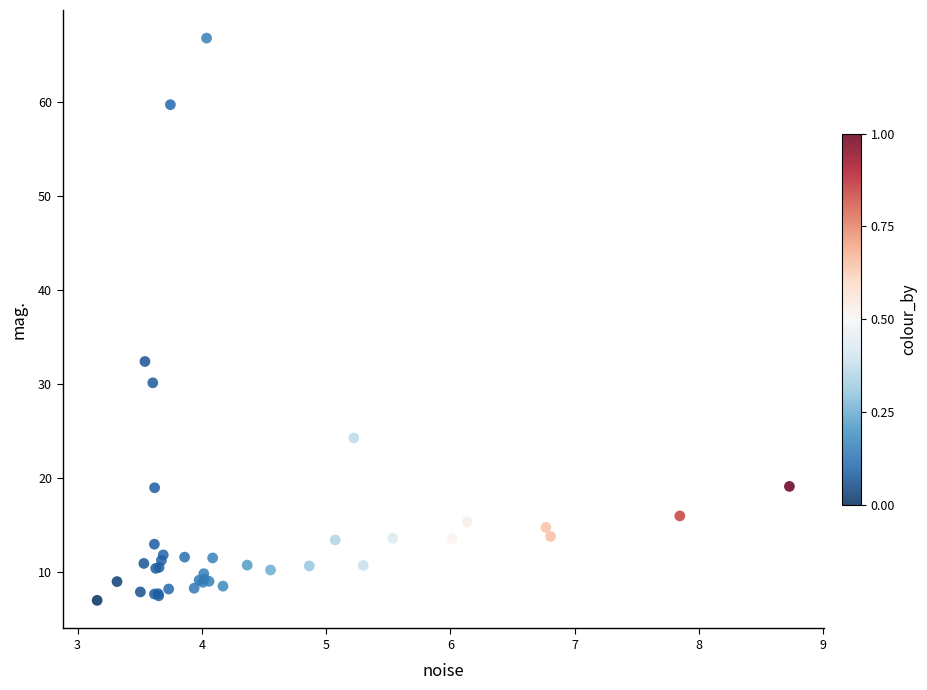

What Y value in the scatter plot is closest to 36?

32.4